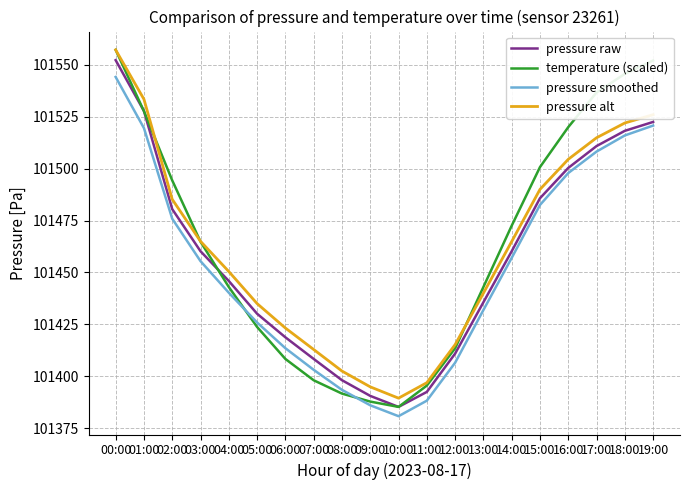

At which category is the sum across all series the highest?

00:00